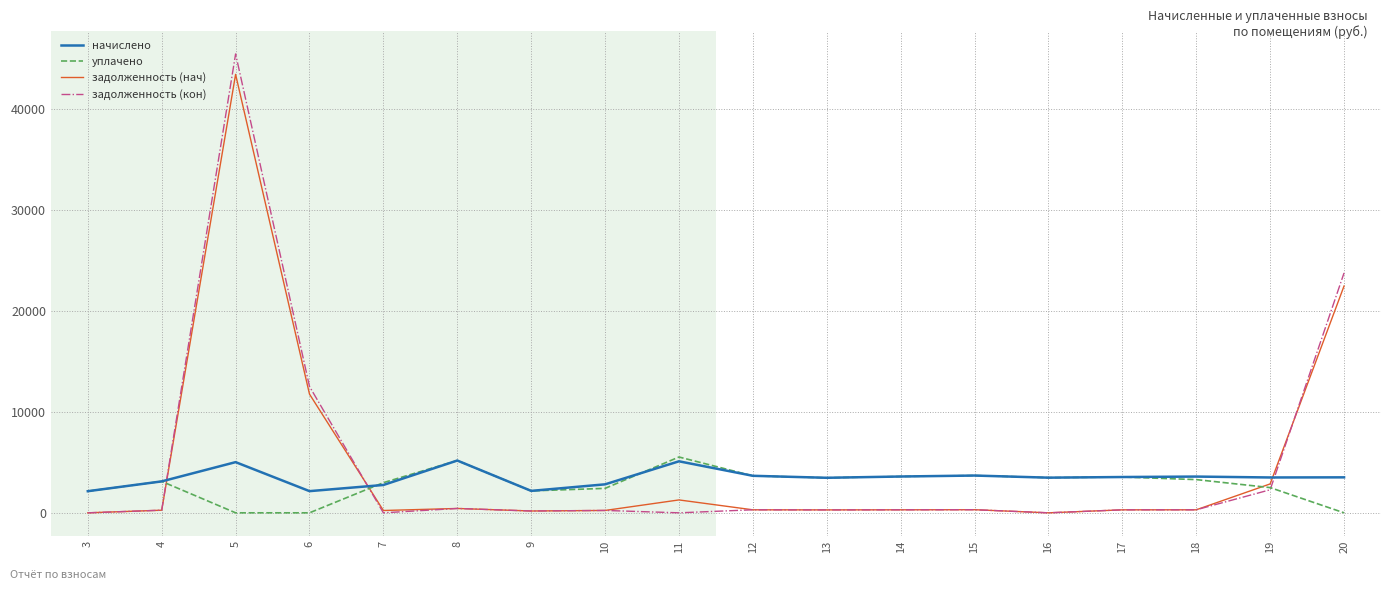

How many values in the начислено series exceed 3517?

9